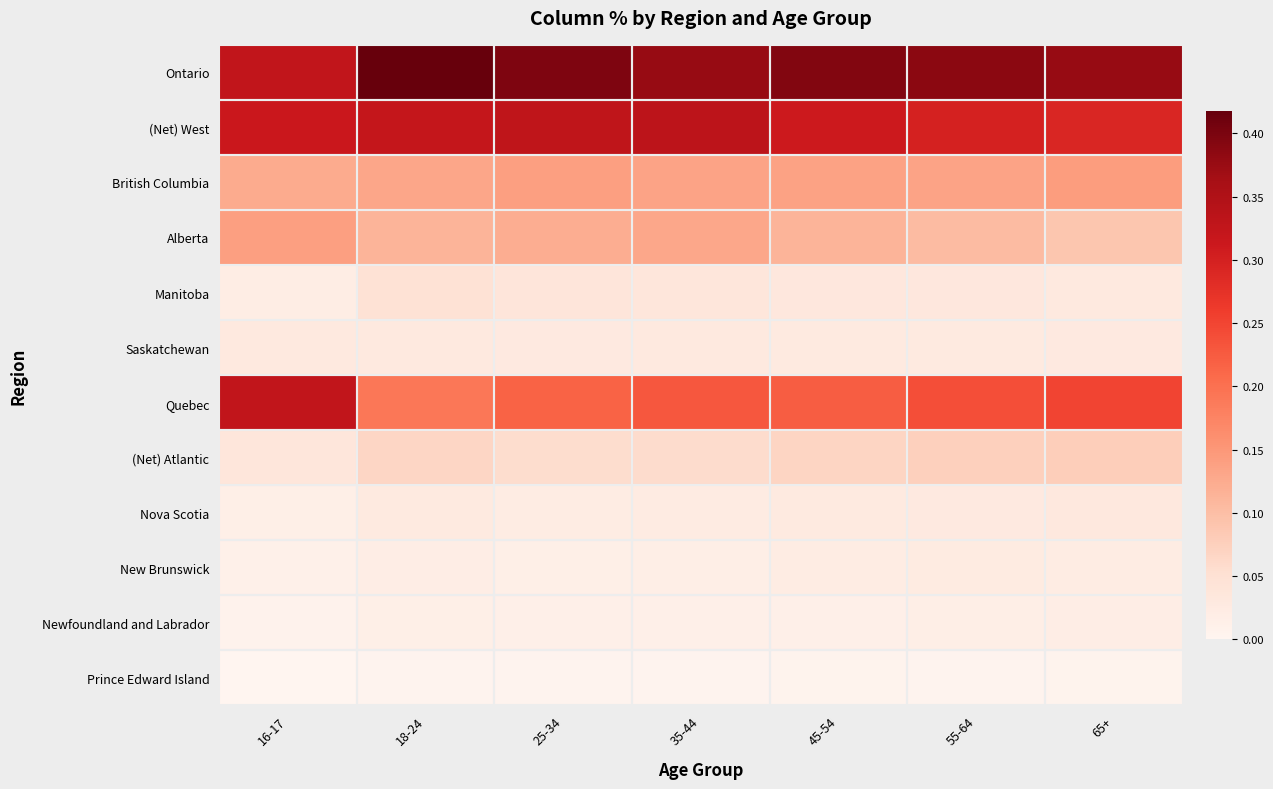

Rank the series by their maximum value, from lowest to highest.

Prince Edward Island, Newfoundland and Labrador, New Brunswick, Saskatchewan, Nova Scotia, Manitoba, (Net) Atlantic, Alberta, British Columbia, Quebec, (Net) West, Ontario